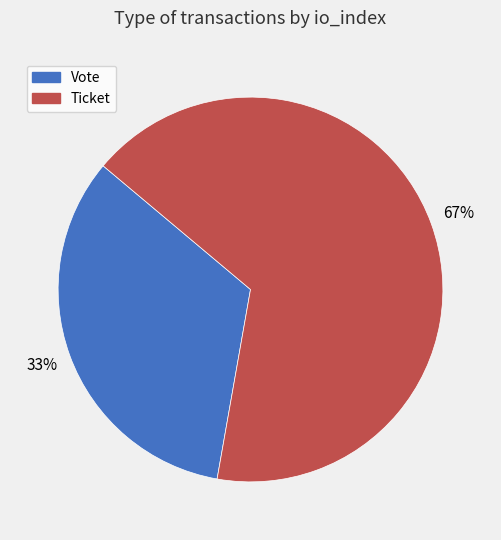

Is Ticket the majority of the pie?

Yes